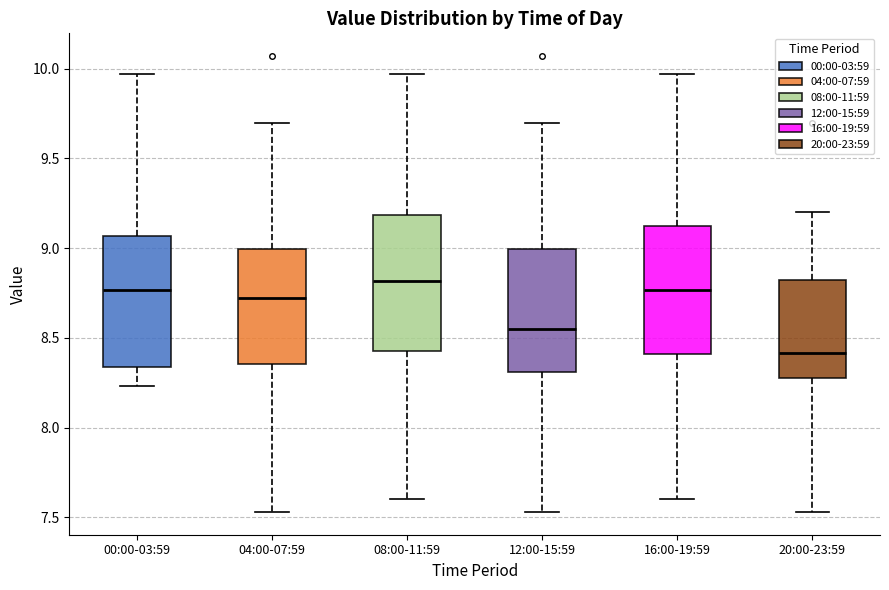

Where does the median line of the box for 12:00-15:59 sit on the y-axis? The values are not printed on the chart, so give them approximately, as read against the axis.

8.55